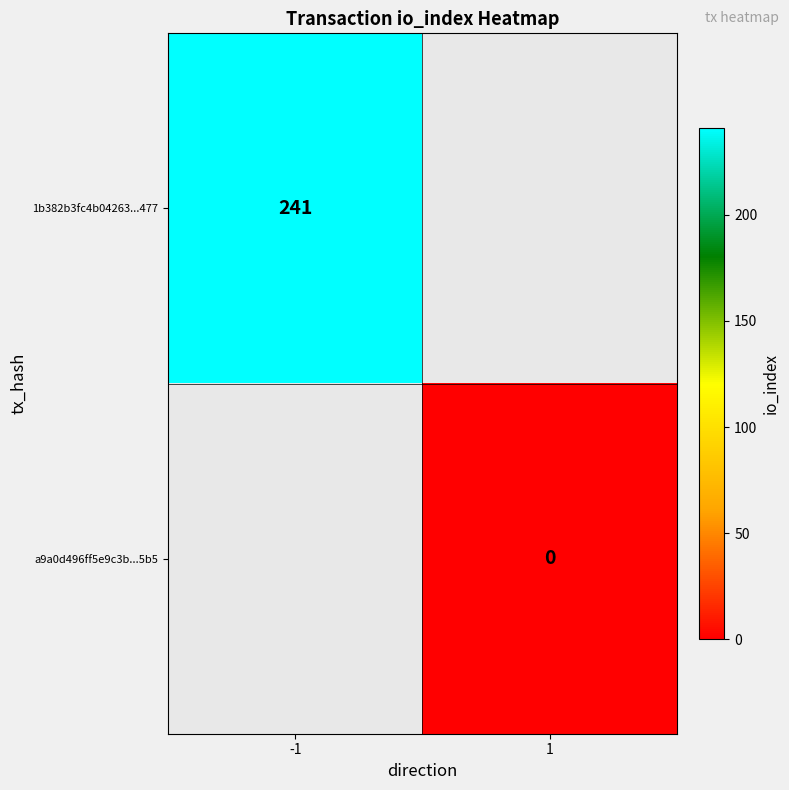

True or false: 1b382b3fc4b04263...477 has a value of 241 at -1.

True